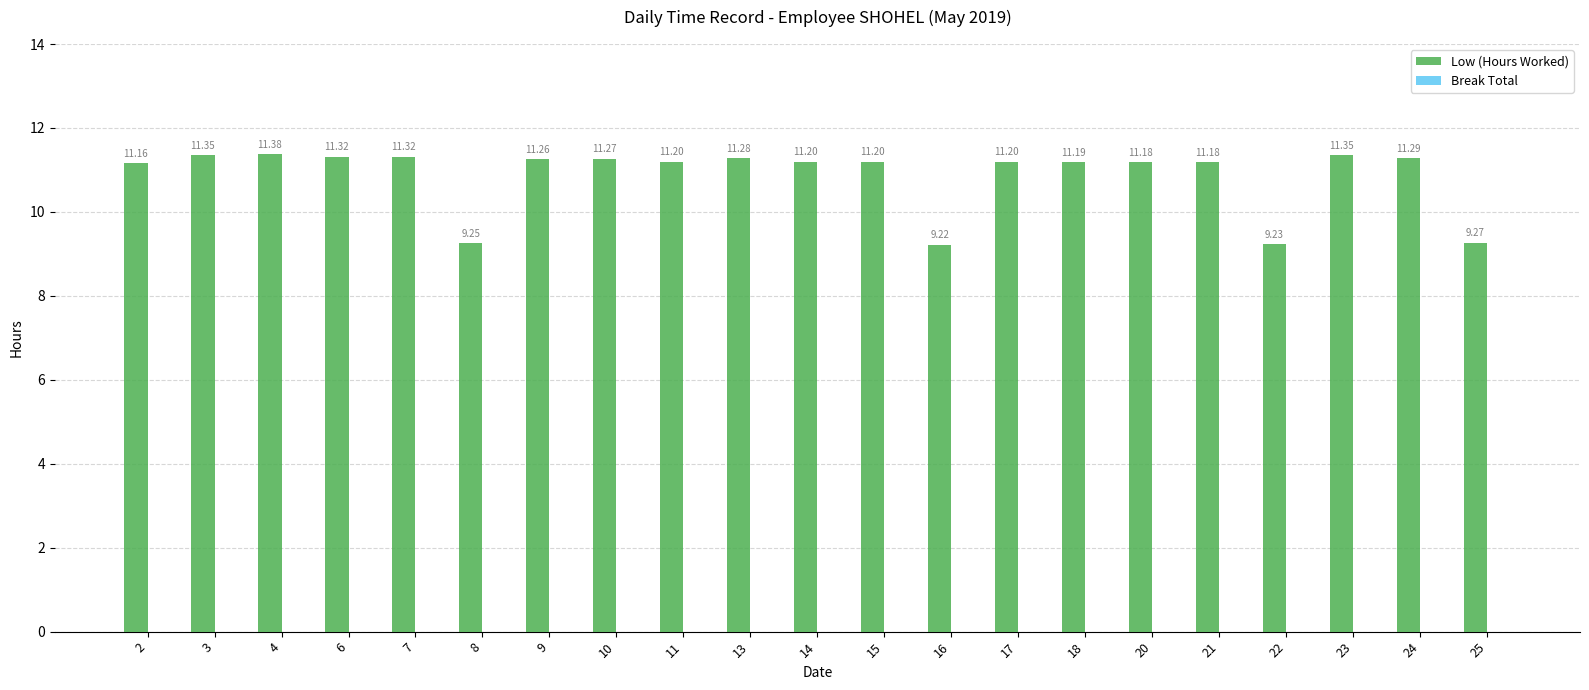

Between 3 and 11, which is larger?

3